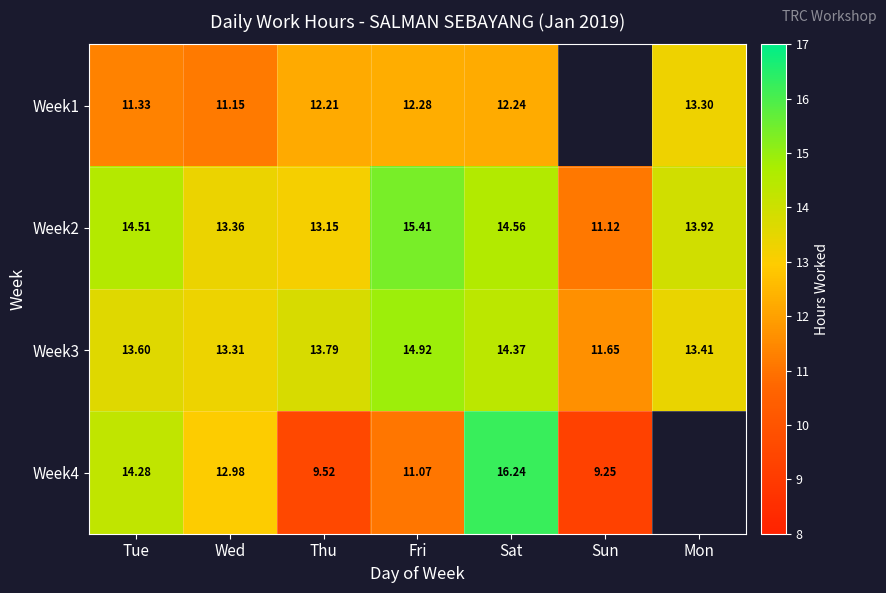

At which label does Week3 first exceed 13?

Tue